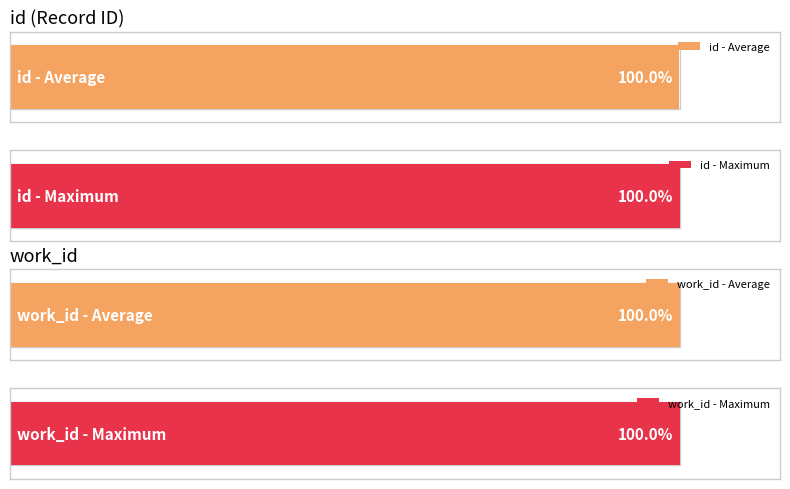

How many values in the id series exceed 23372?

4